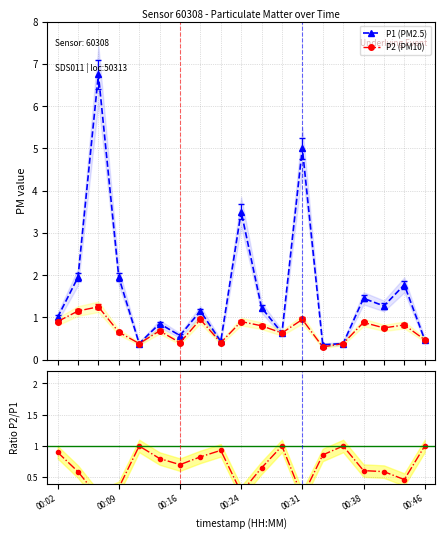

How many interior local valleys does the P2/P1 series have?

5